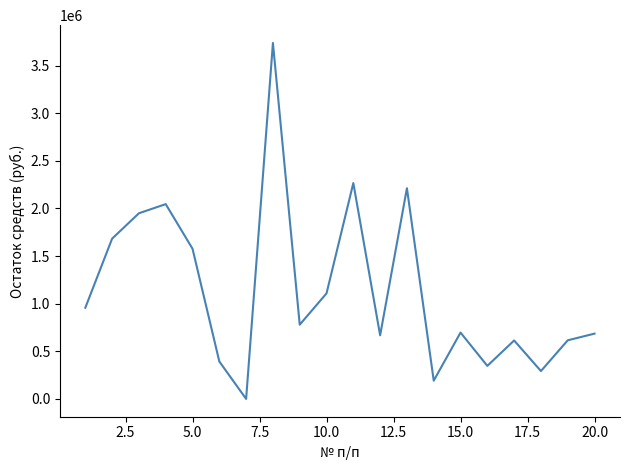

What is the difference between the maximum and minimum values?

3736796.0